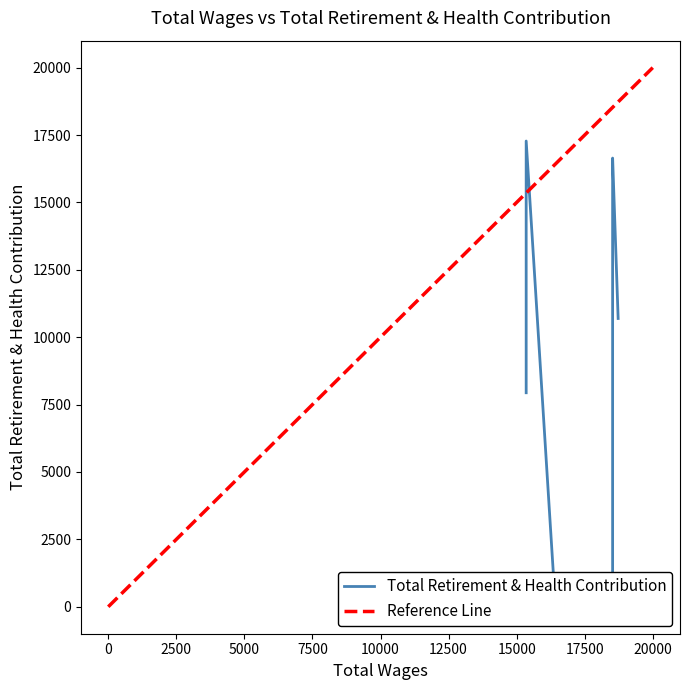

Rank the categories by value from lowest to highest.

16425, 18525, 15350, 18728, 18525, 18525, 15350